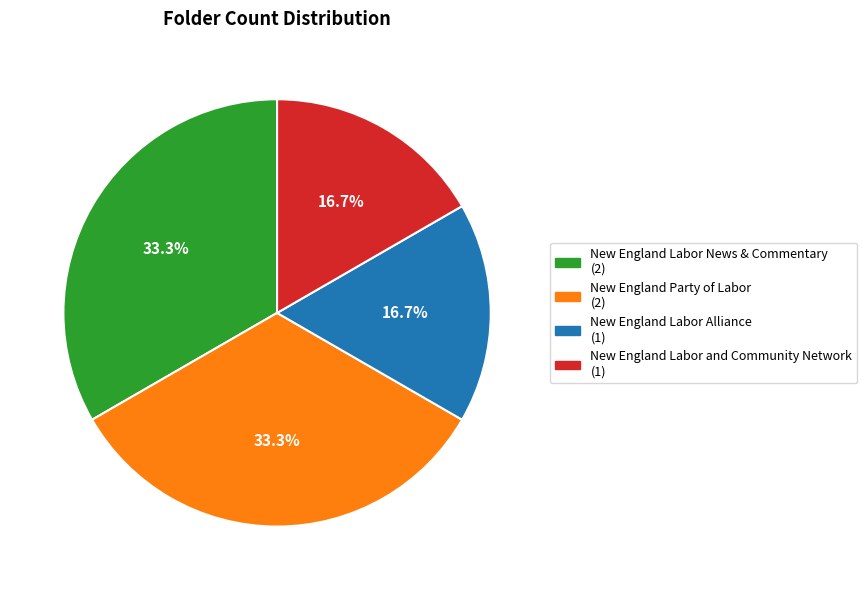

Is New England Labor and Community Network the majority of the pie?

No